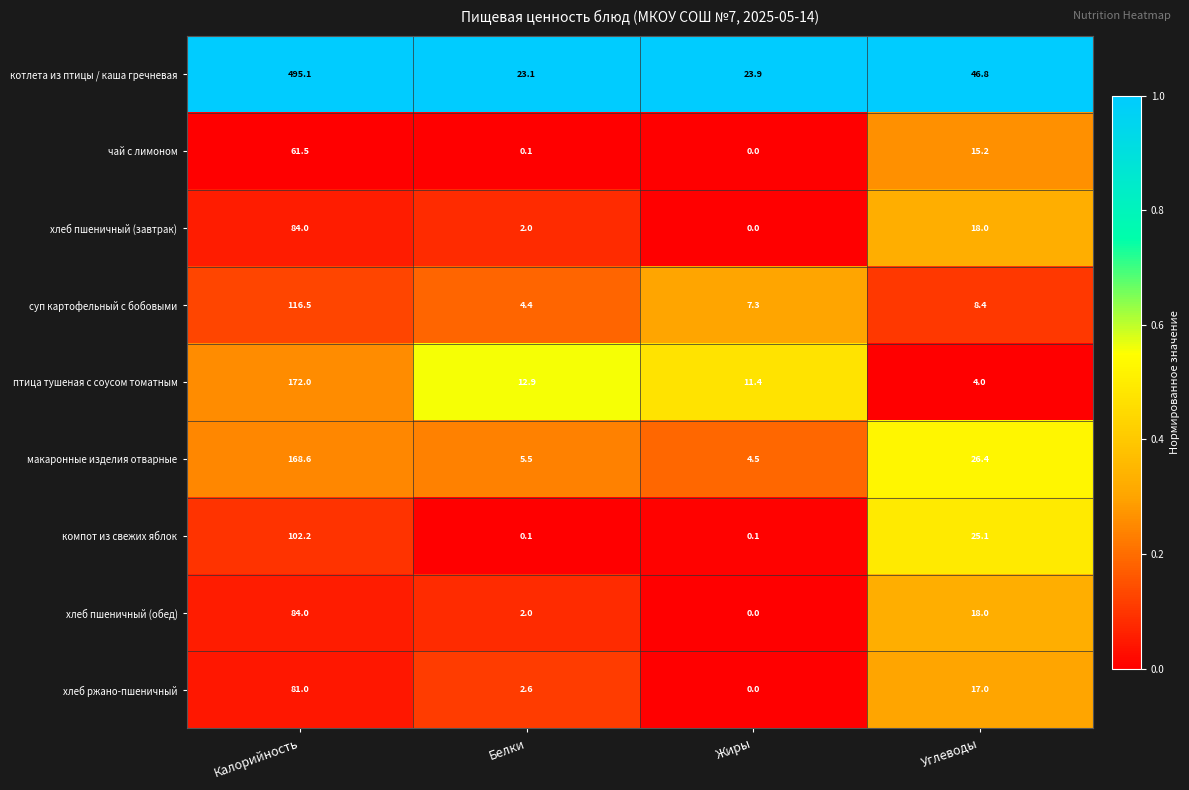

At which category is the sum across all series the highest?

Калорийность